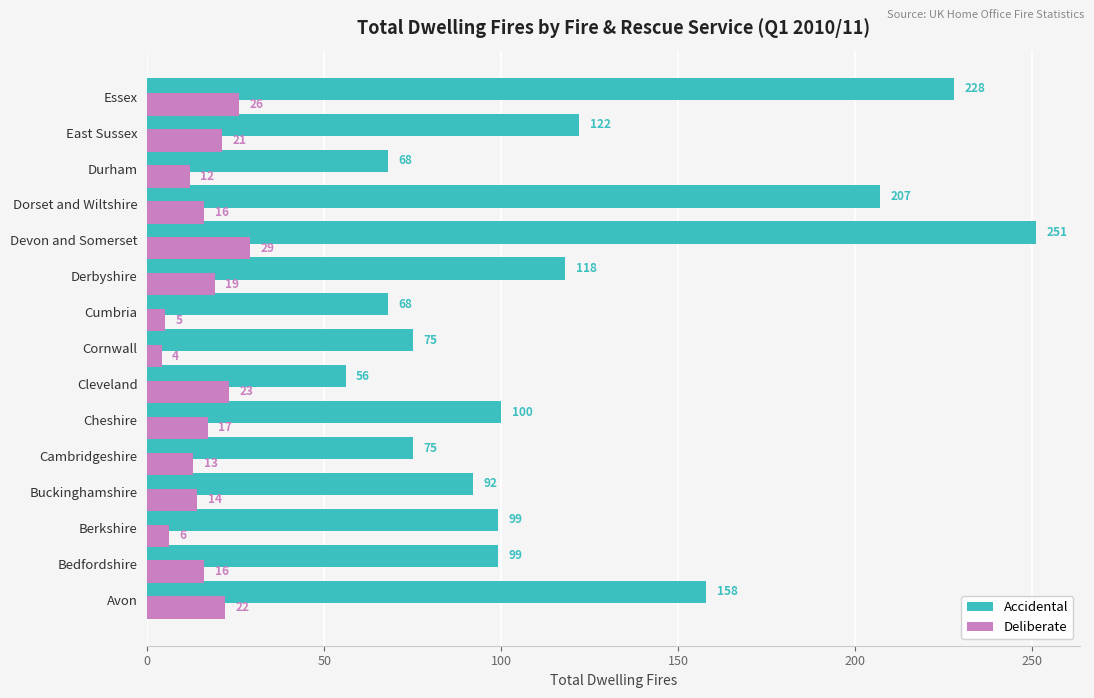

What value does the Deliberate series have at Devon and Somerset, to the nearest 5?

30